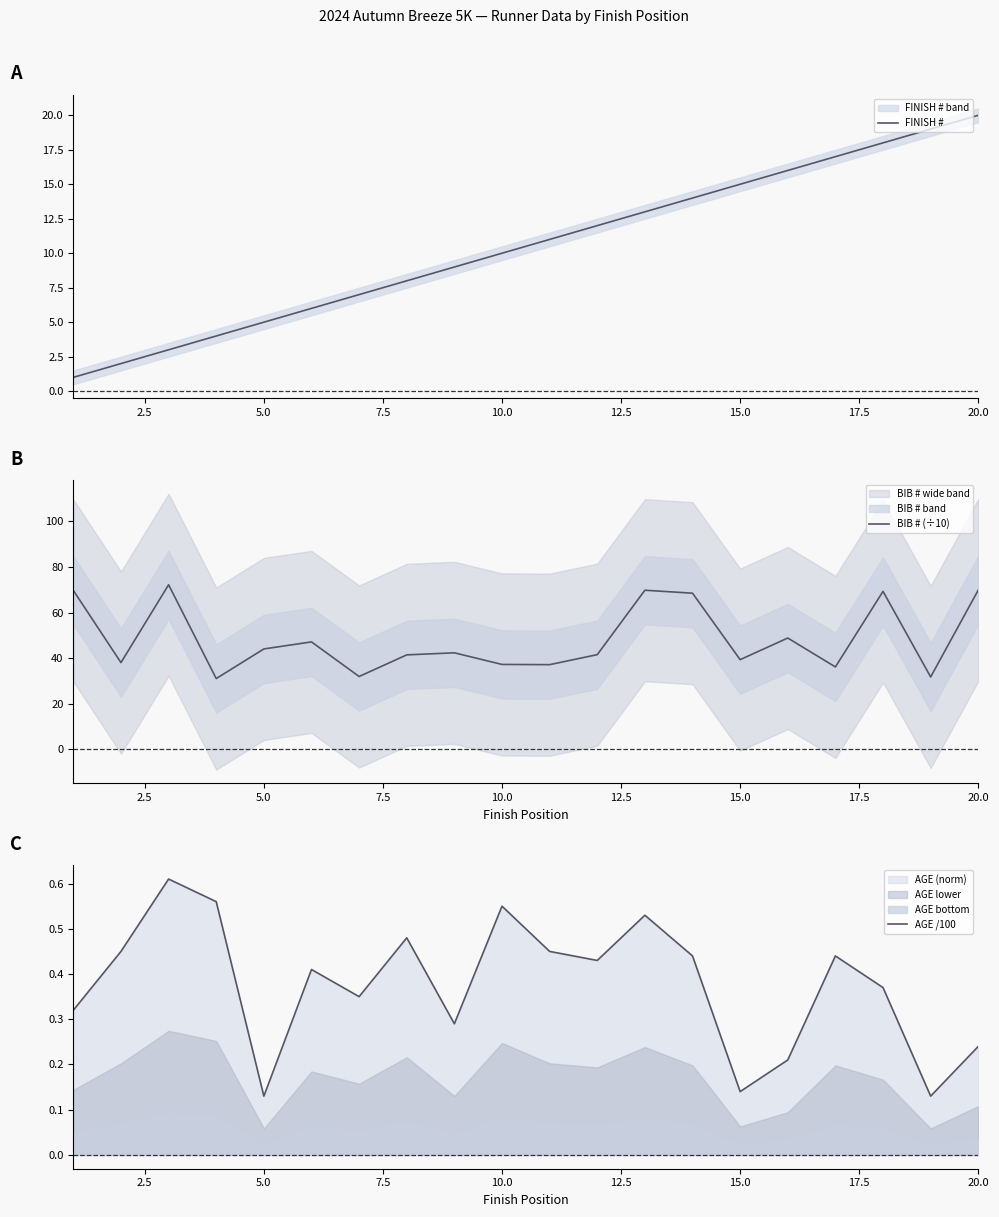

What is the value of the BIB # (÷10) point at the 13th from the left?

69.8